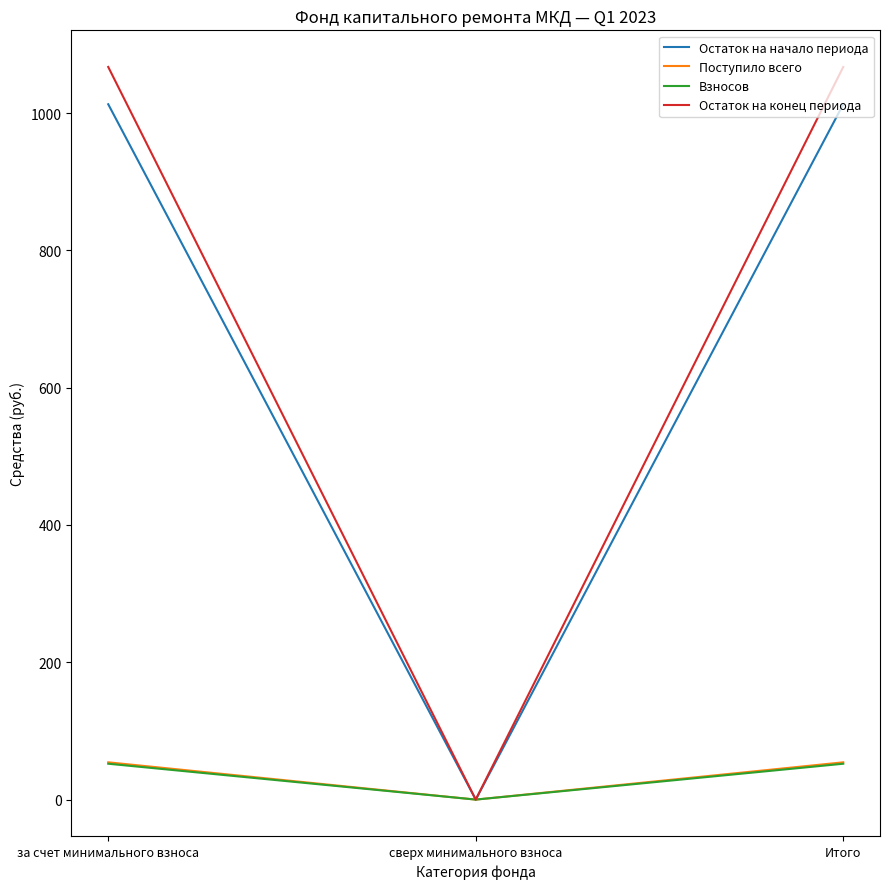

Is the value of Остаток на начало периода at за счет минимального взноса greater than the value of Взносов at за счет минимального взноса?

Yes